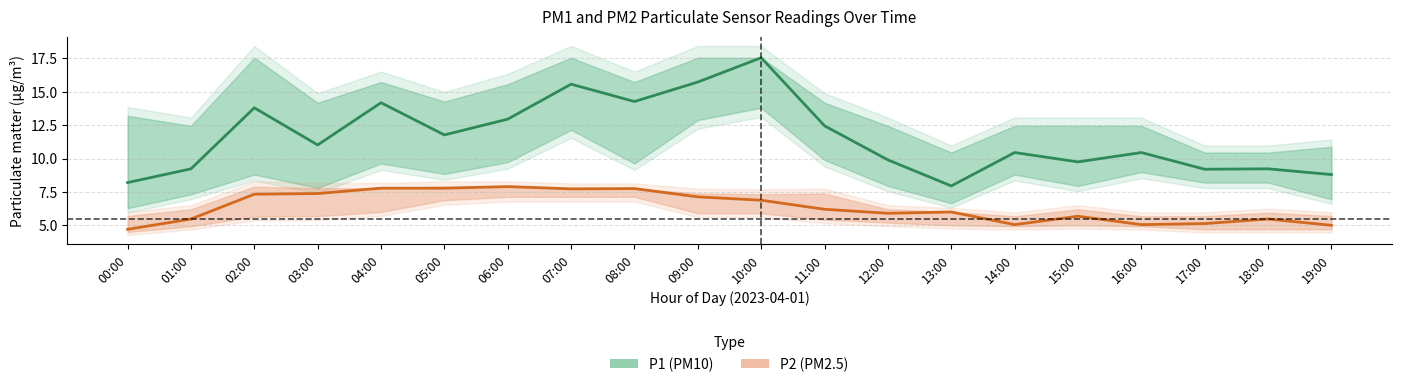

The P2 (PM2.5) series shows 3.9 at 11:00. True or false?

False